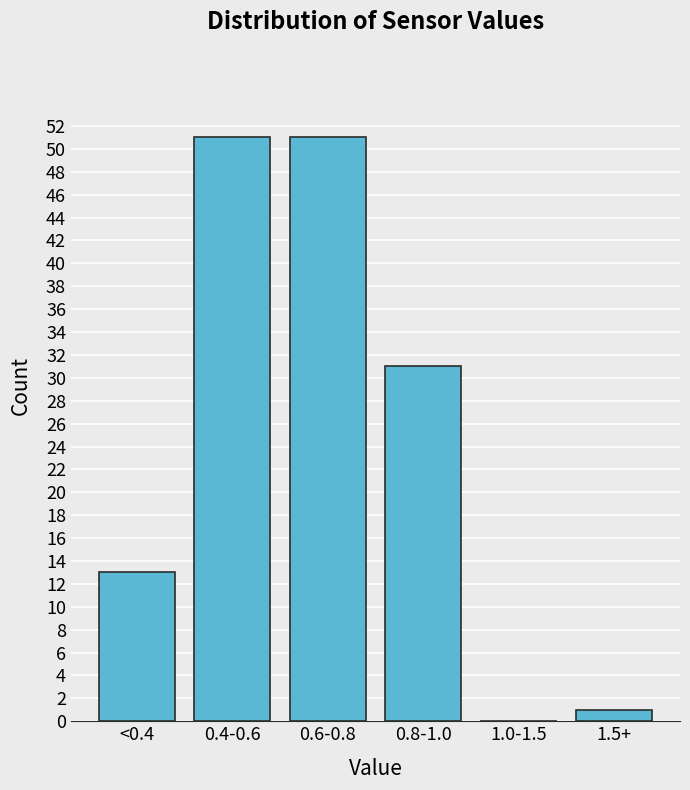

Reading right to left, list all the values displayed in this chart.

1.5+=1	1.0-1.5=0	0.8-1.0=31	0.6-0.8=51	0.4-0.6=51	<0.4=13